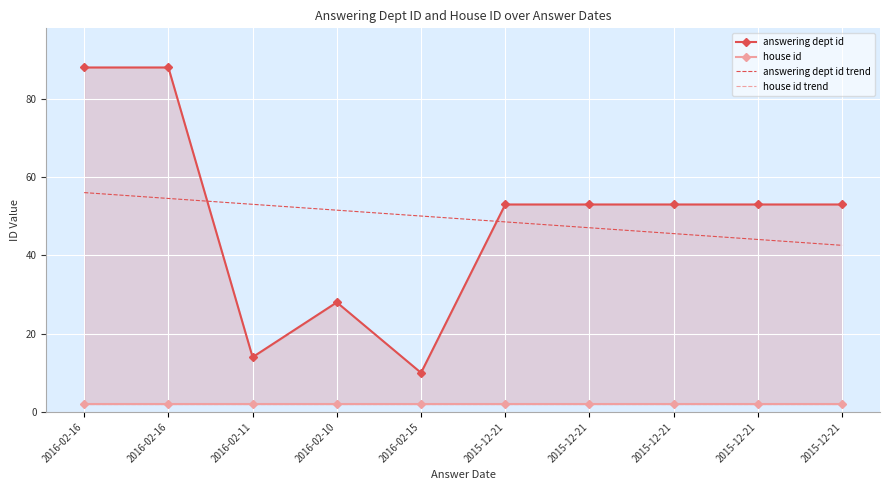

True or false: house id and answering dept id cross at least once.

False